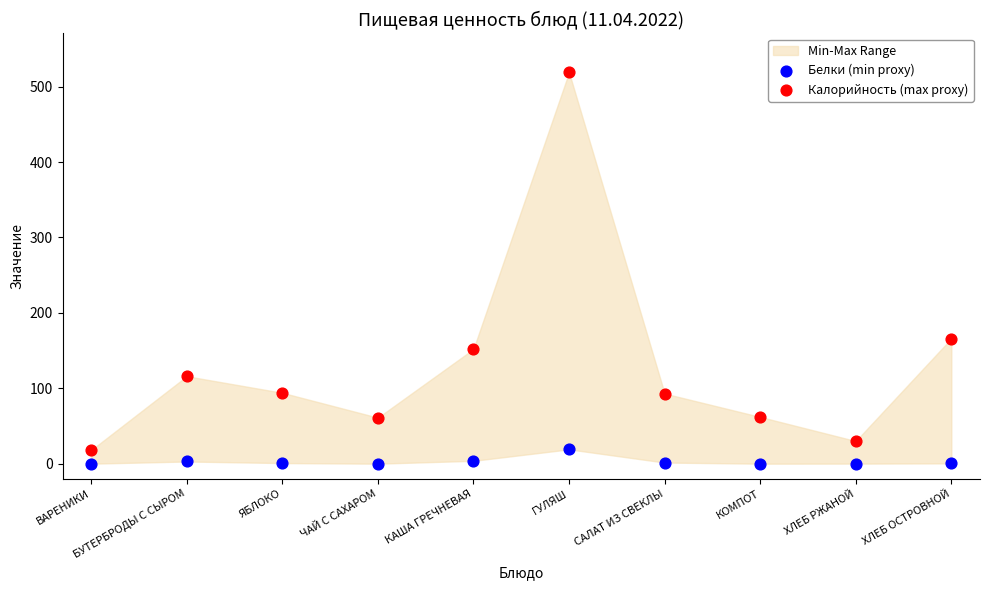

Which series contains the highest Y value?

Калорийность (max proxy)